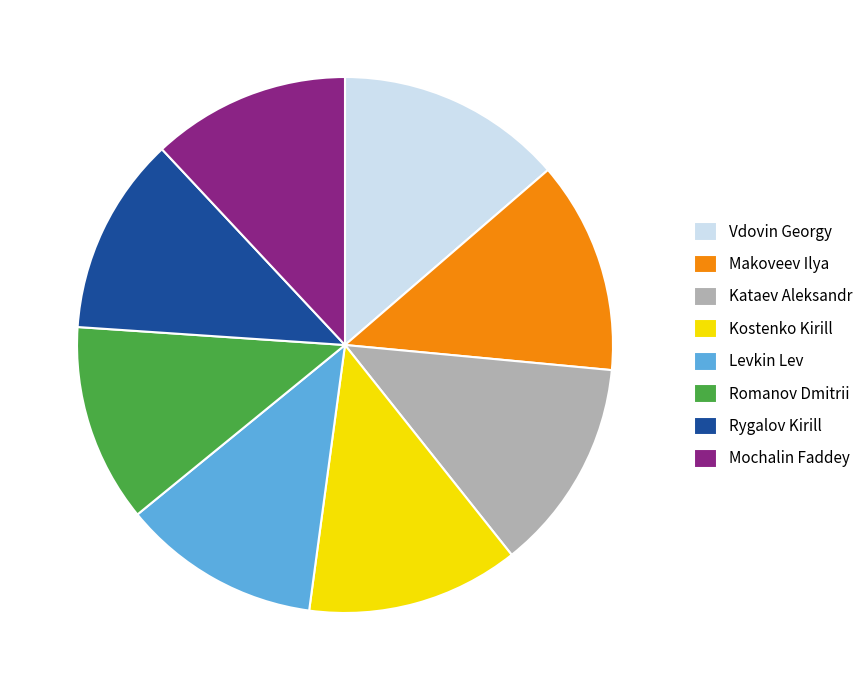

Is it true that Rygalov Kirill is 12% of the pie?

True